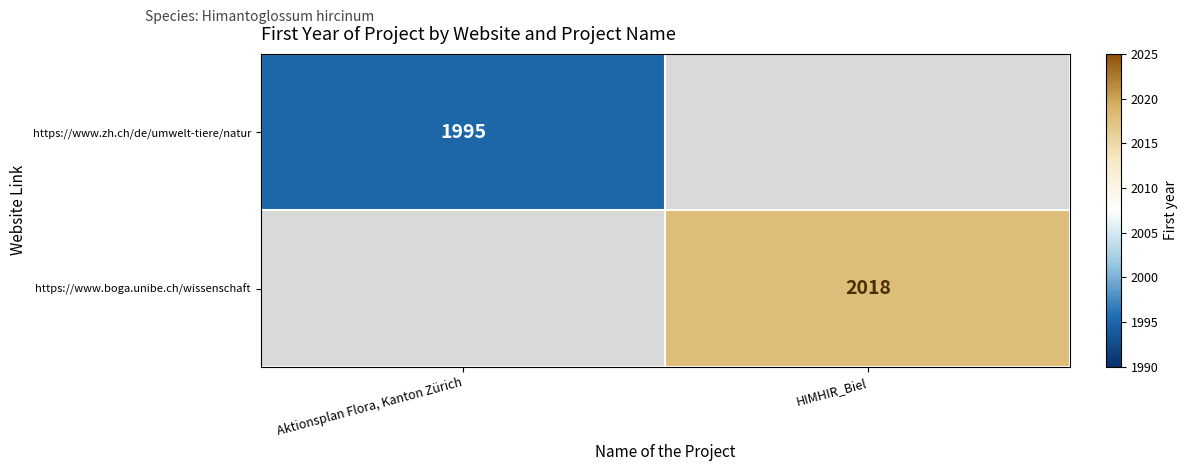

Count the number of data series in this chart.

2